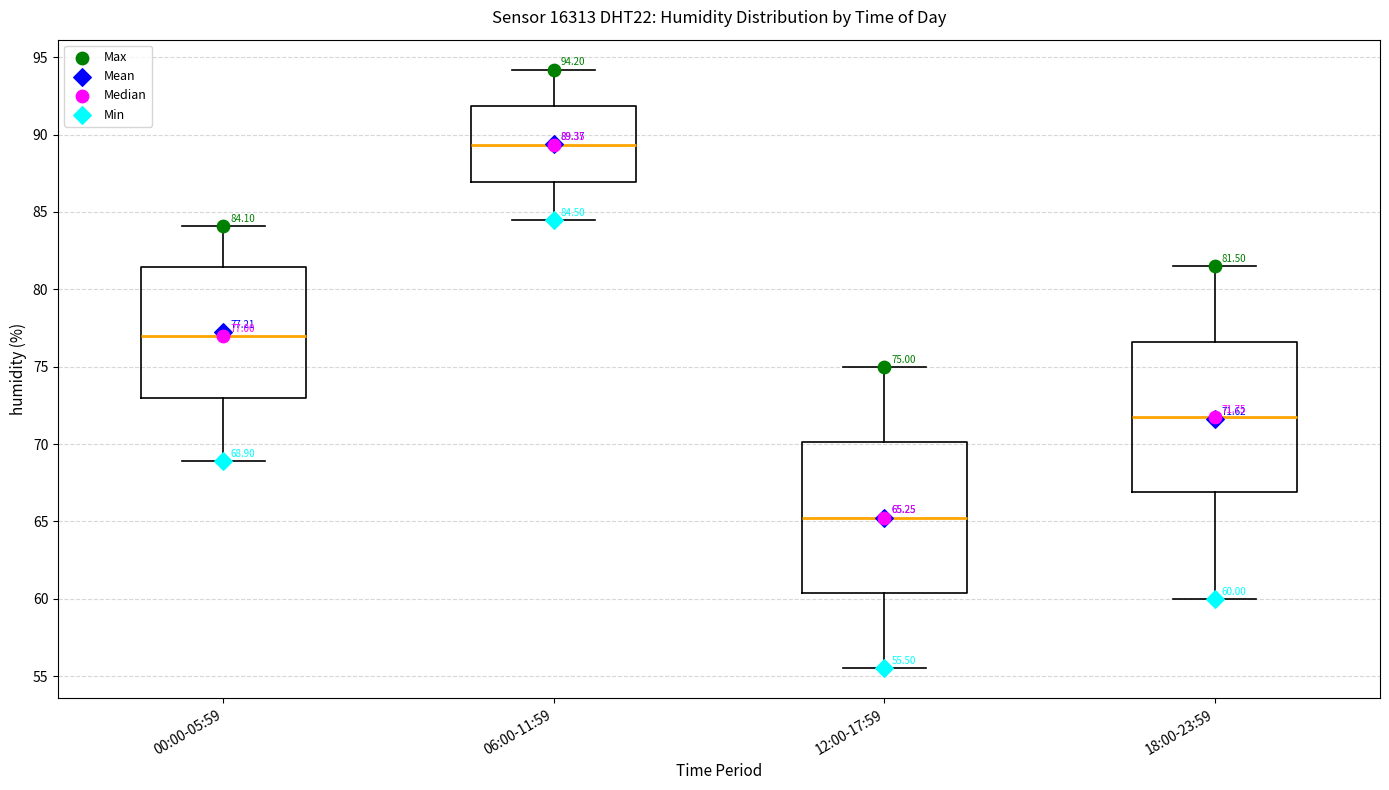

Which box has the highest median line?

06:00-11:59